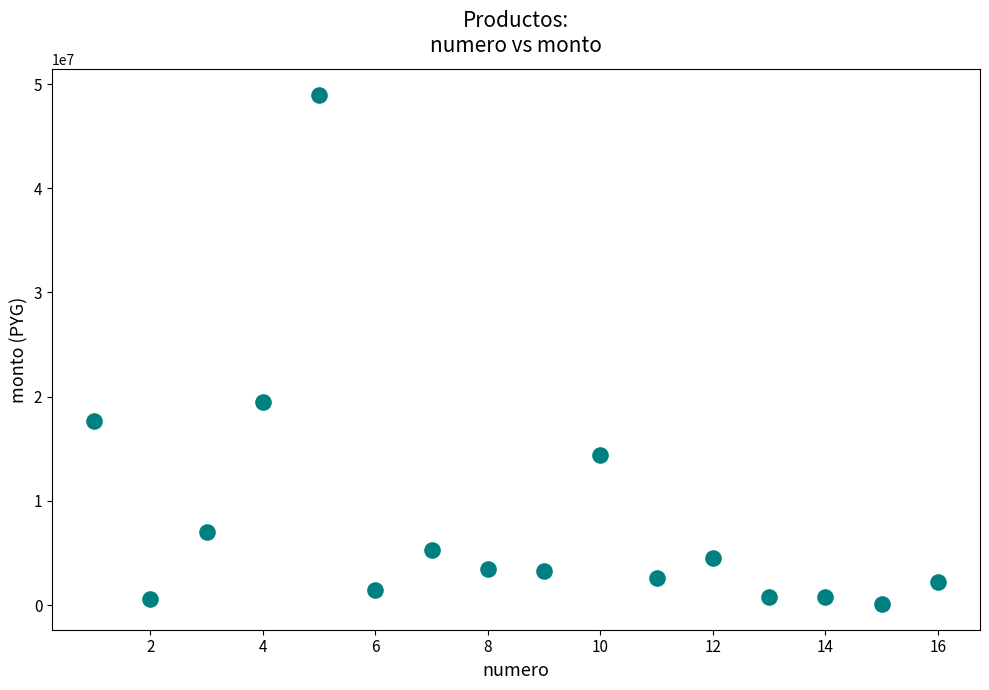

What Y value in the scatter plot is closest to 24537500?

19500000